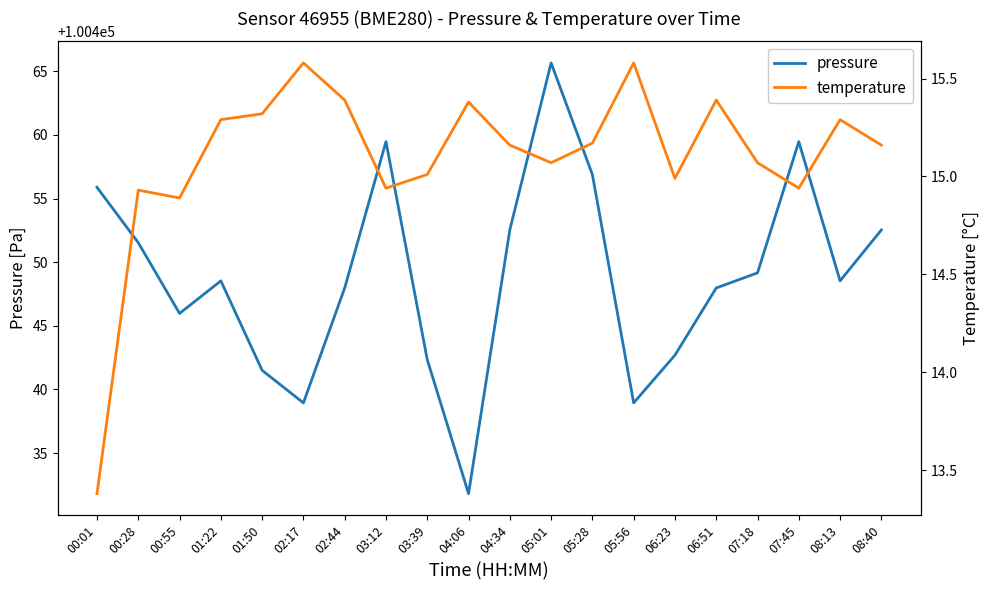

True or false: pressure has a value of 67846.0 at 04:06.

False